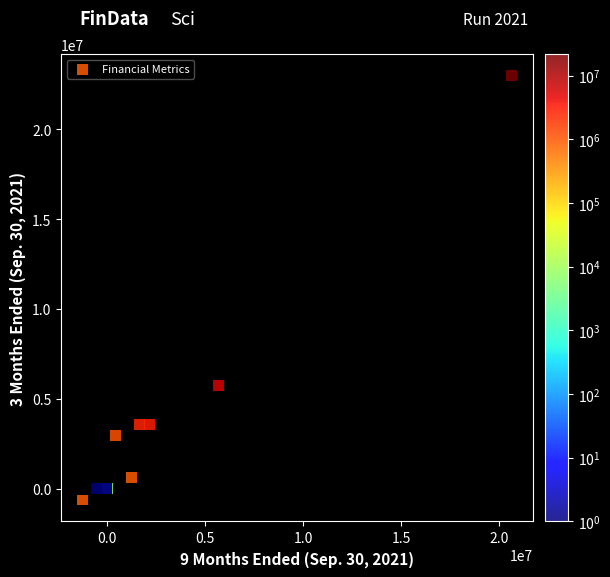

What Y value in the scatter plot is closest to 11185075?

5750000.0